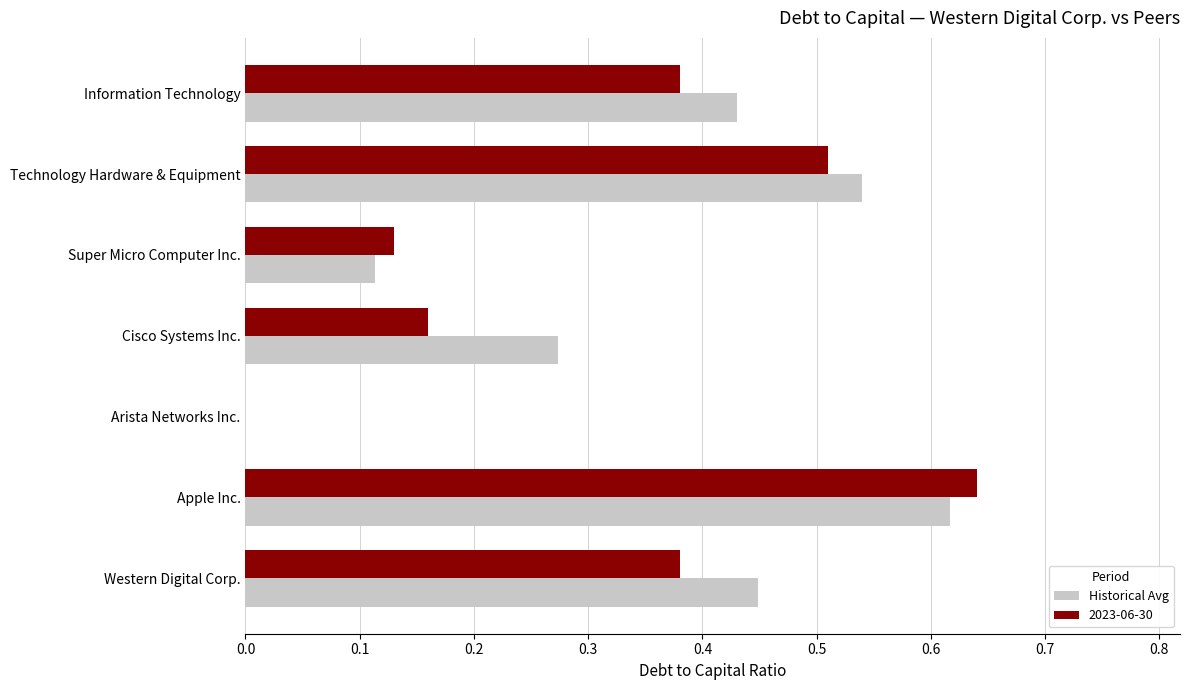

At which category is the sum across all series the highest?

Apple Inc.